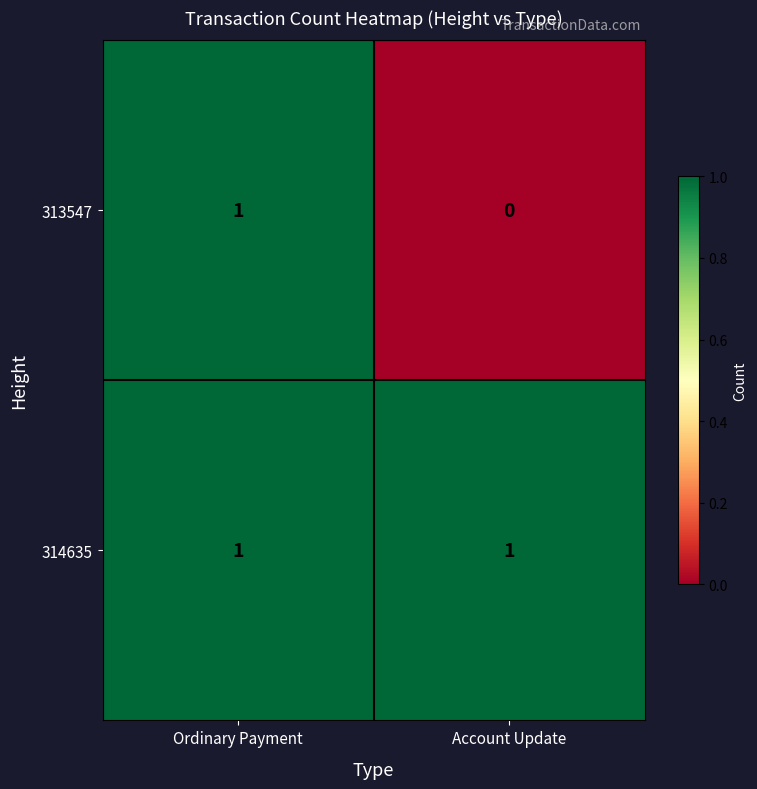

The value of 314635 at Account Update is 1. True or false?

True